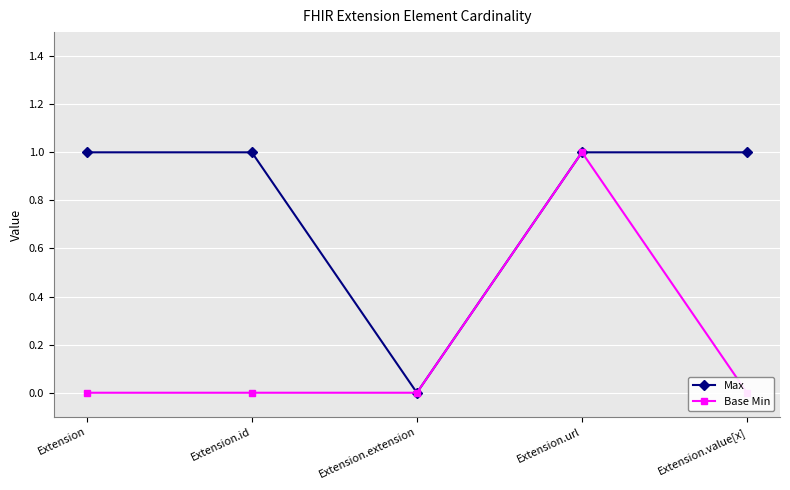

How many data points in Max are less than 1?

1